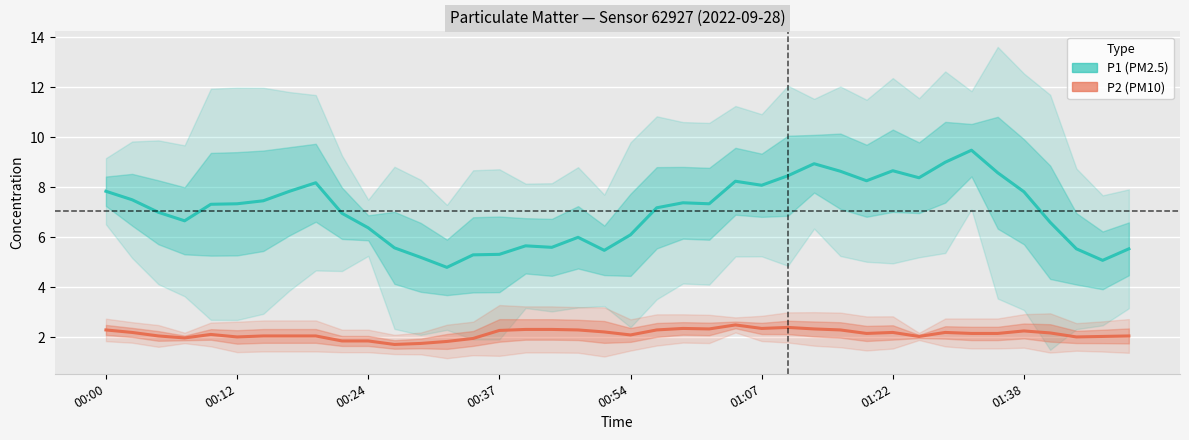

What is the lowest value of the P2 series?

1.7